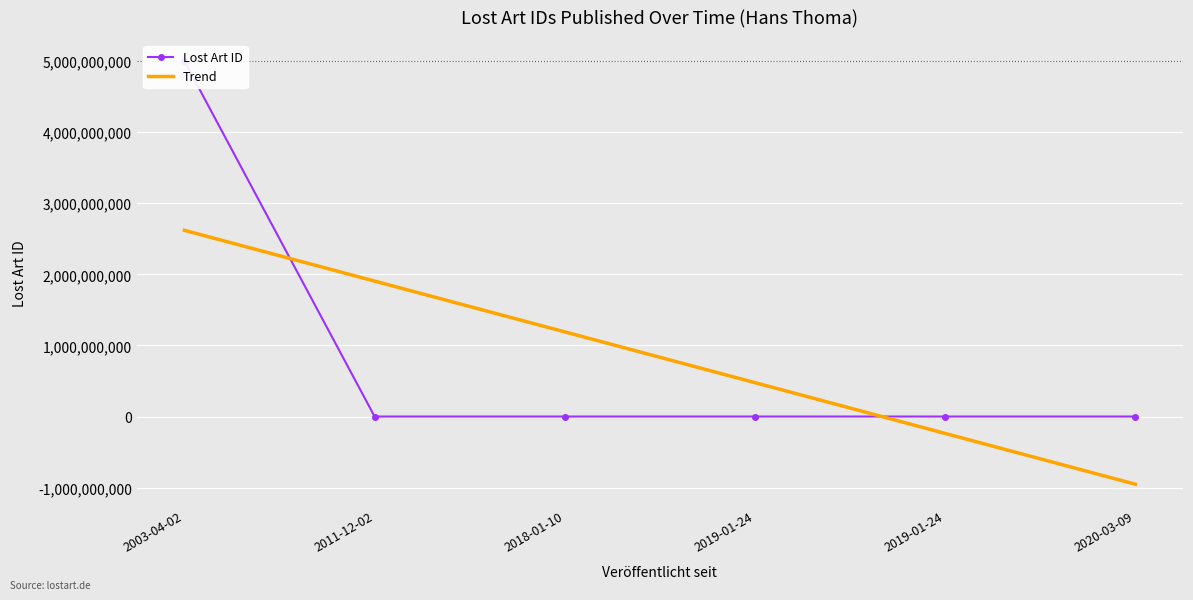

What is the lowest value of the Trend series?

-951681110.4